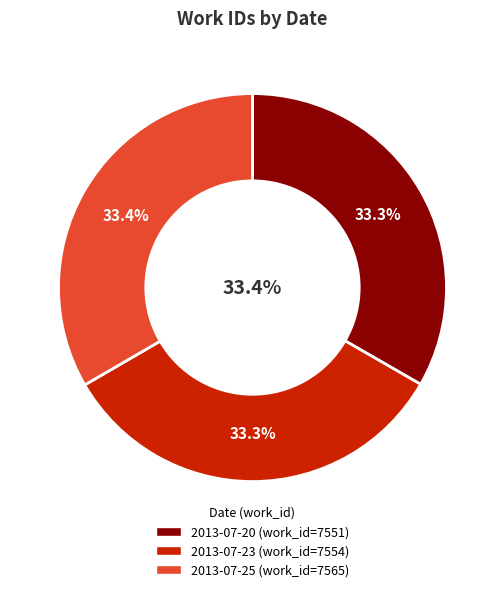

Rank the categories by value from lowest to highest.

2013-07-20, 2013-07-23, 2013-07-25